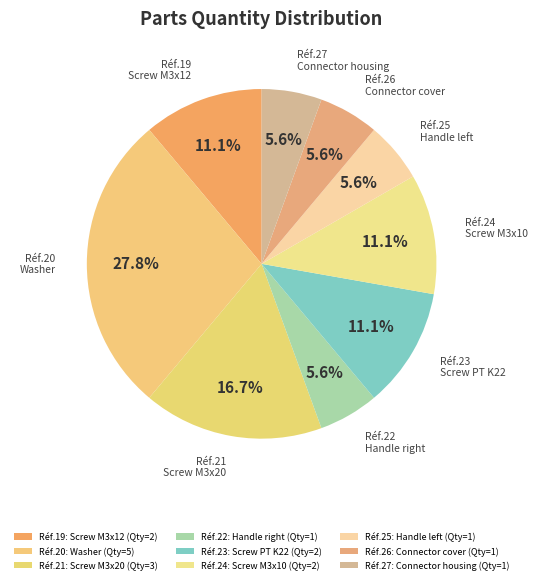

Which category has the smallest portion of the pie?

22